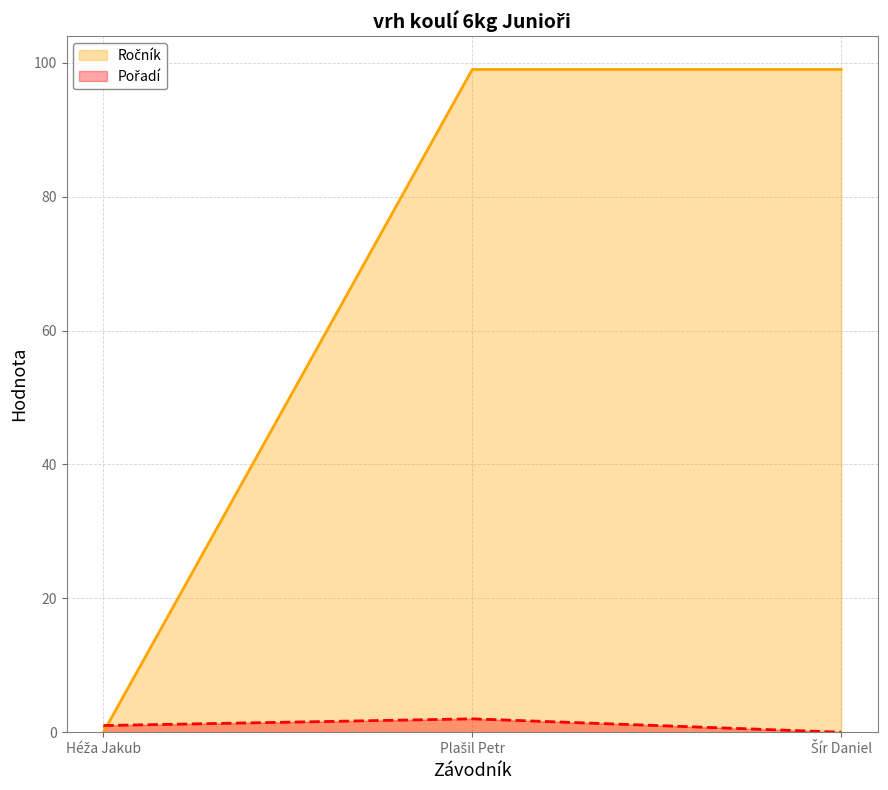

Which series has the widest spread of values?

Ročník line